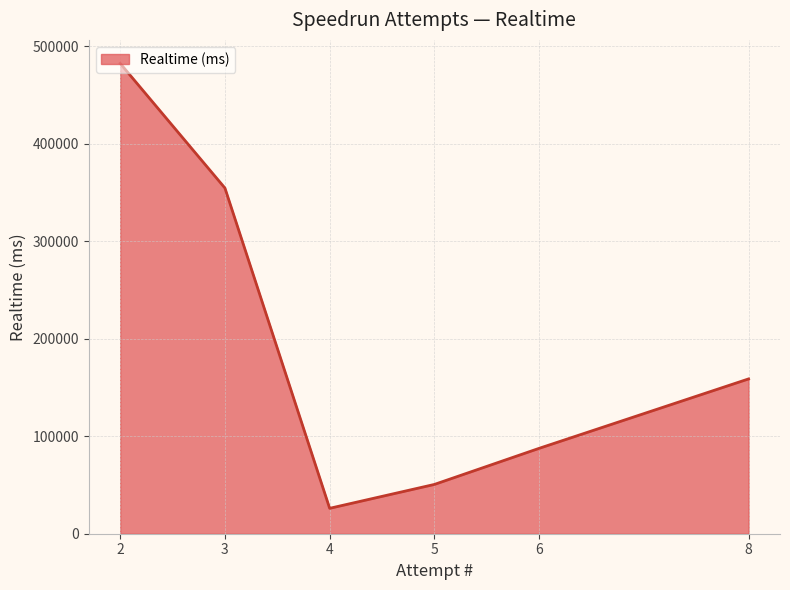

The value at 8 is 221932. True or false?

False